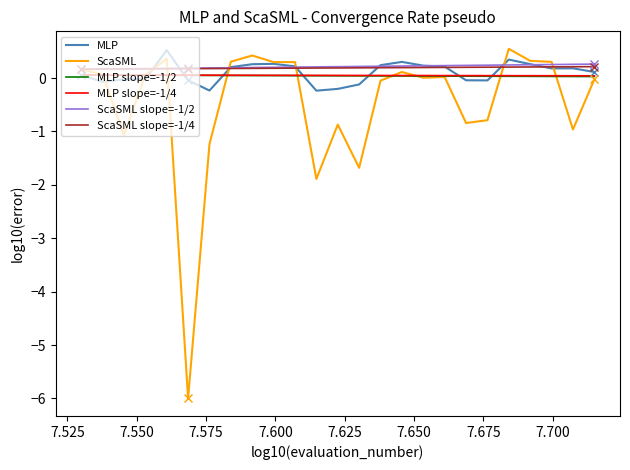

What is the greatest value displayed?

0.5